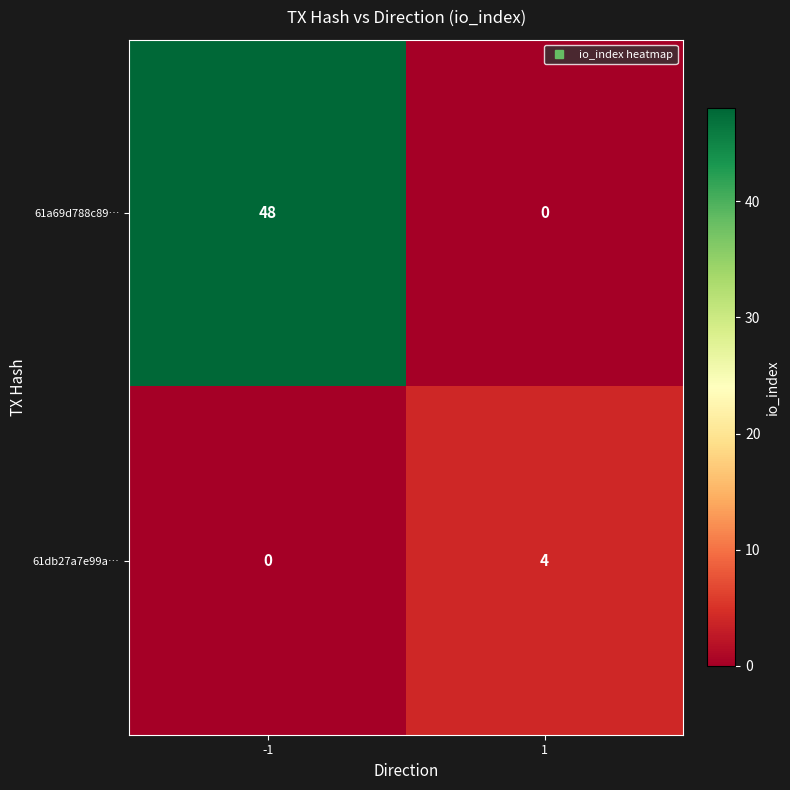

At which category is the sum across all series the highest?

-1